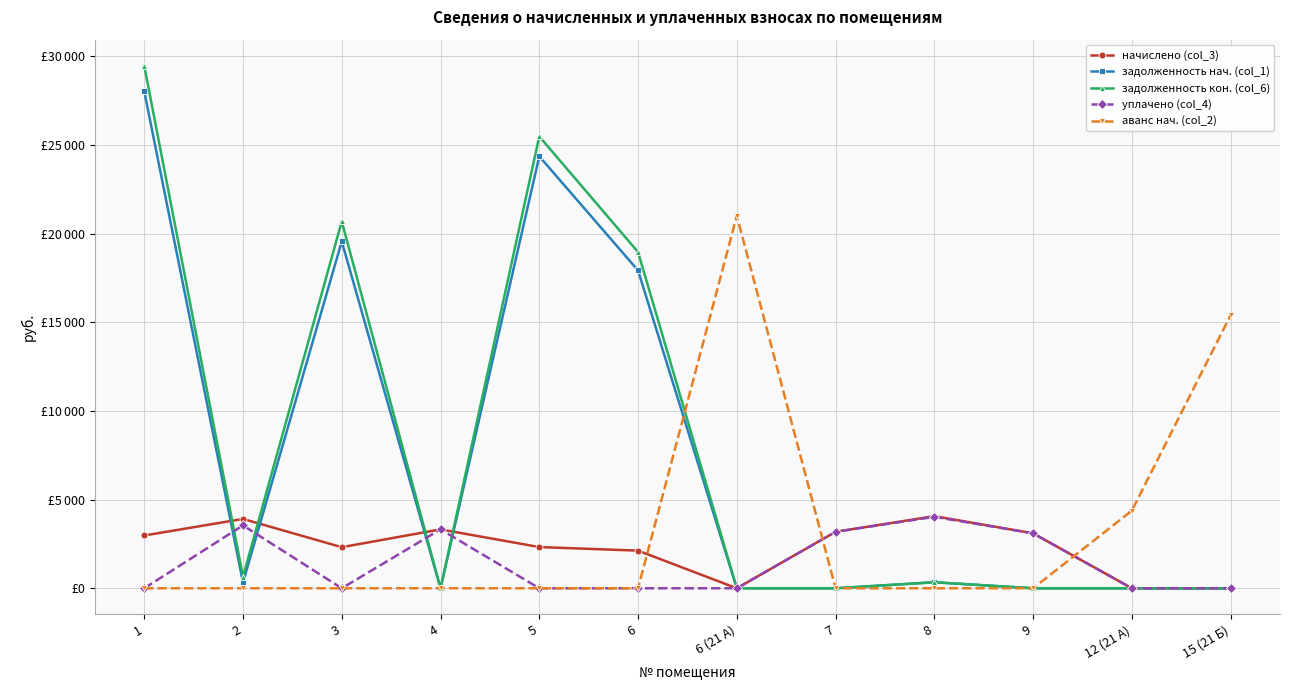

Which series ends up on top after the final intersection of аванс нач. (col_2) and уплачено (col_4)?

аванс нач. (col_2)